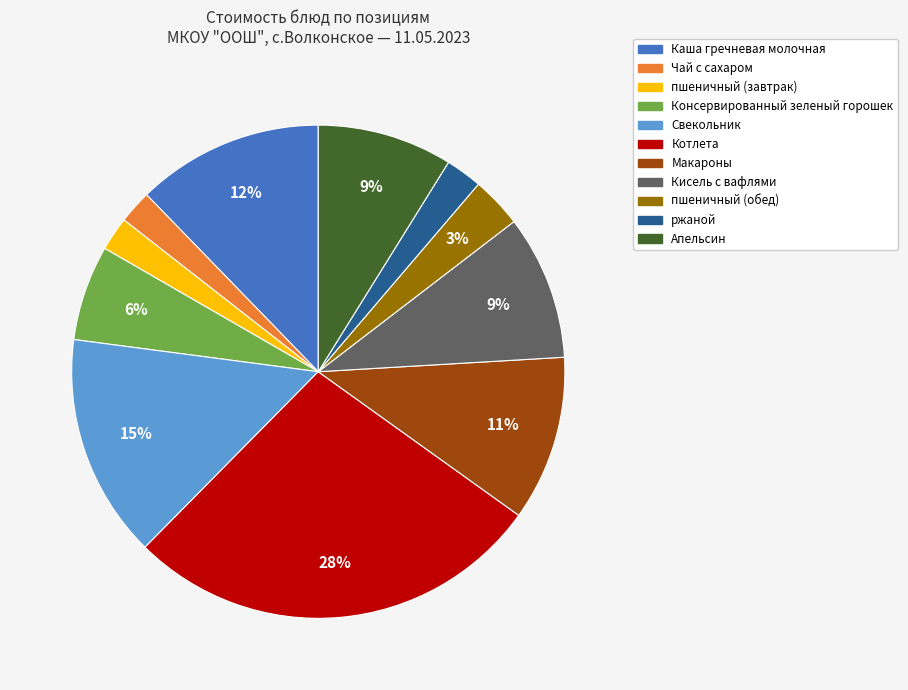

What is the largest slice in the pie chart?

Котлета